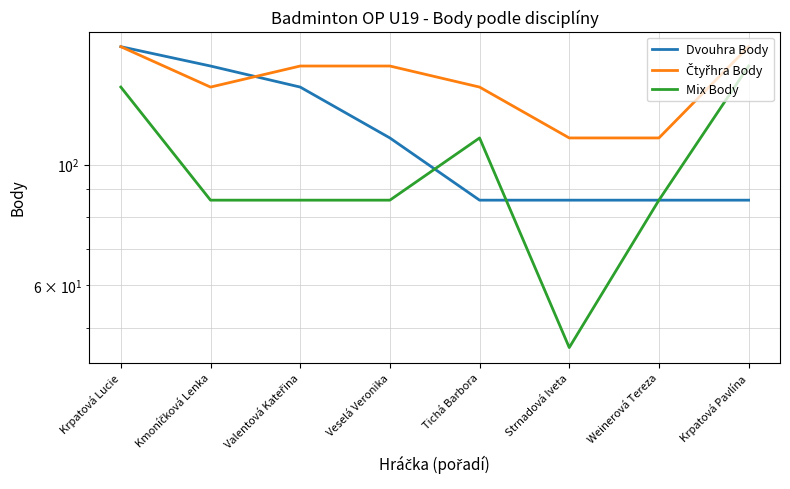

True or false: Mix Body and Dvouhra Body intersect in this chart.

True